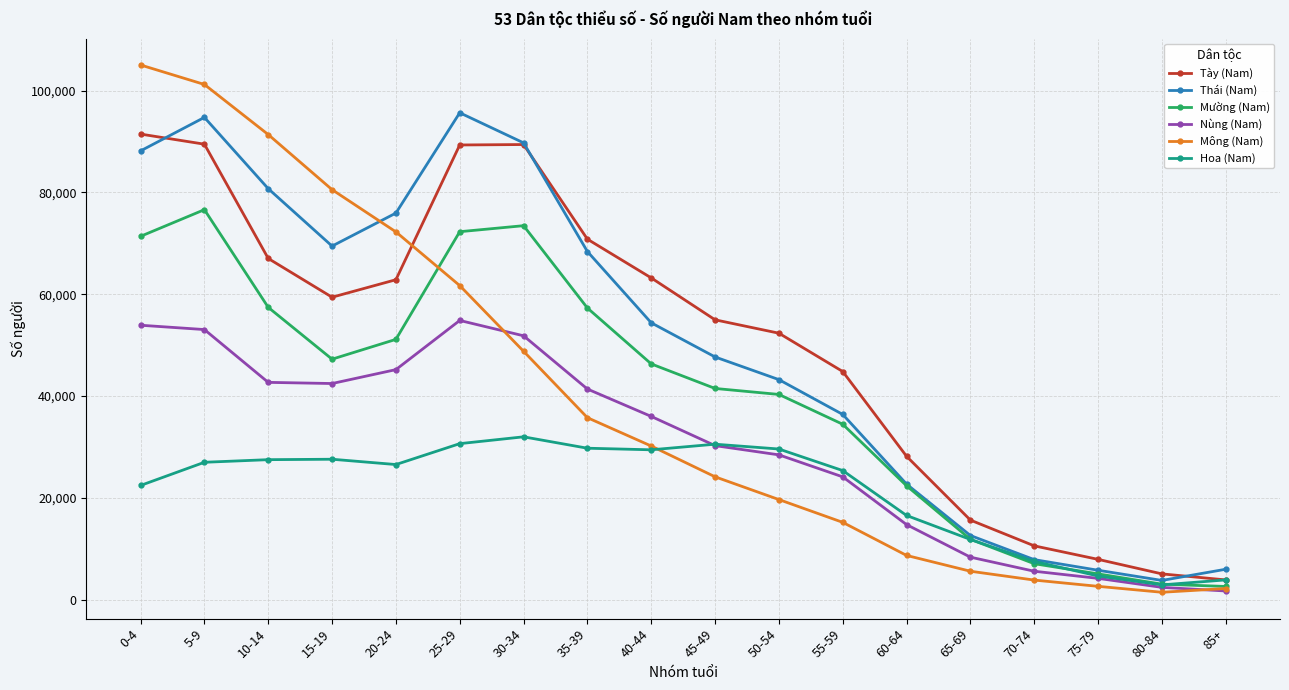

What is the minimum value shown in the chart?

1442